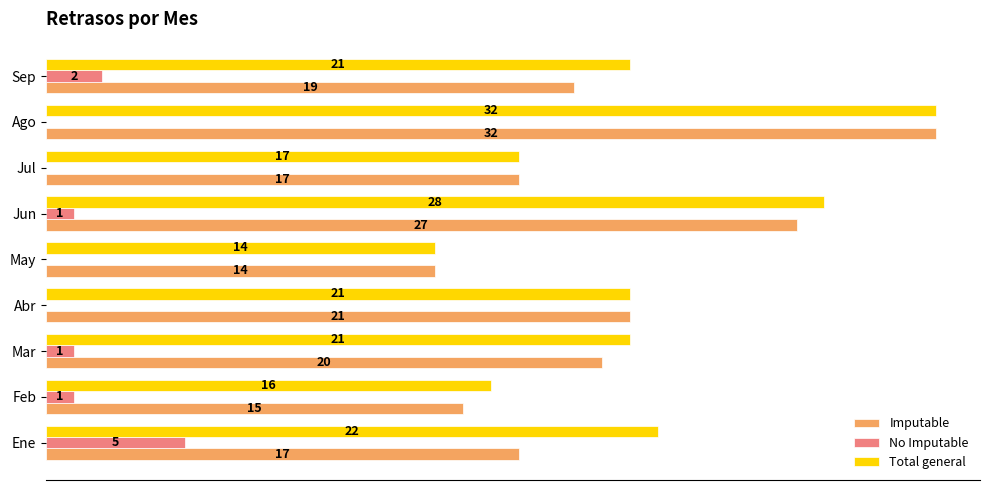

Which category has the highest value in the Total general series?

Ago